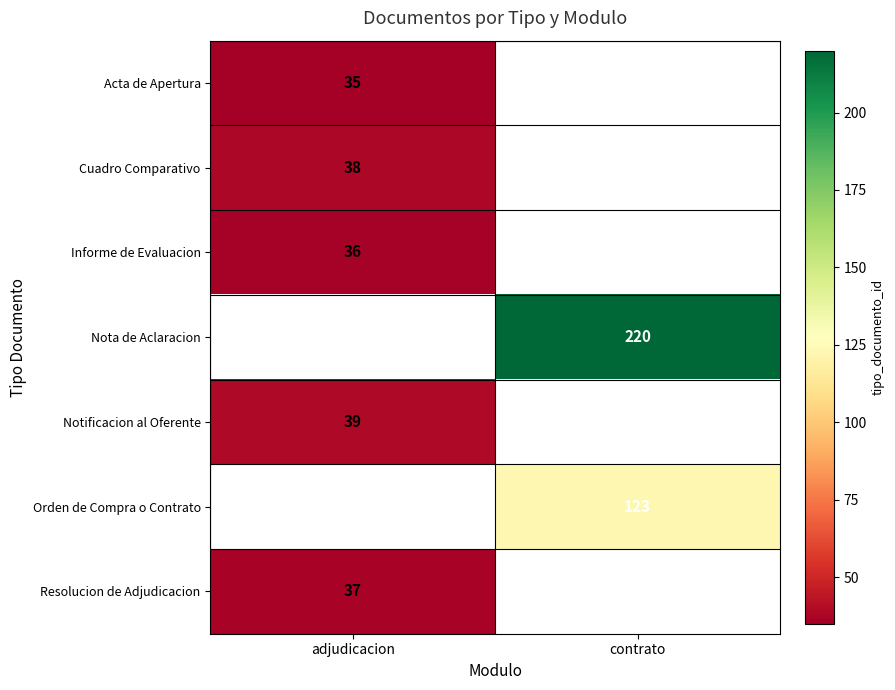

True or false: Notificacion al Oferente has a value of 64 at adjudicacion.

False